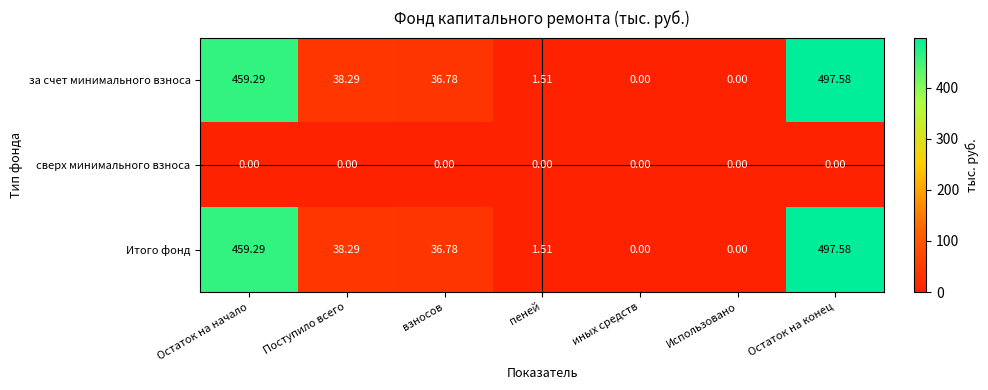

Where does the за счет минимального взноса series first go above 36?

Остаток на начало